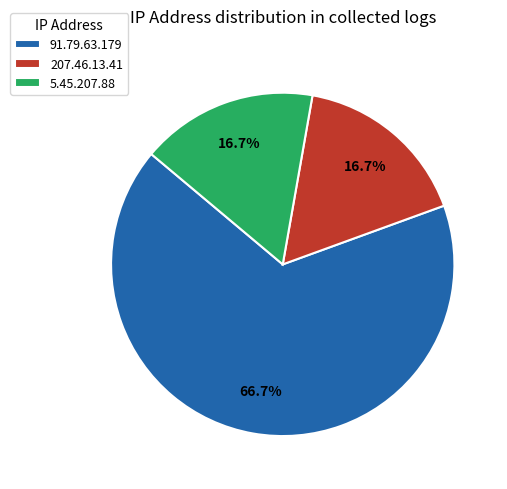

What is the largest slice in the pie chart?

91.79.63.179